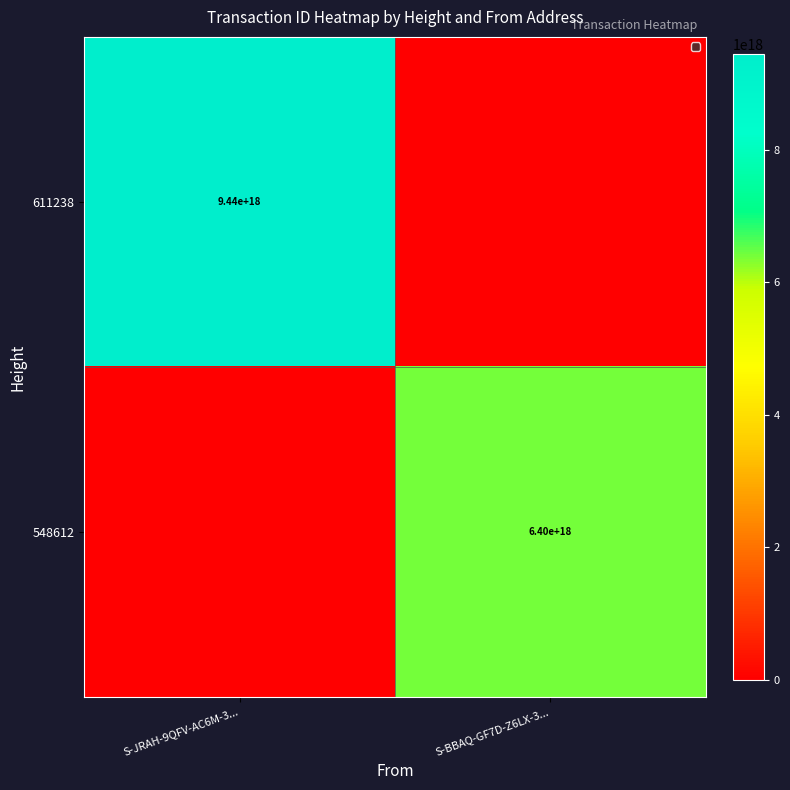

The value of 611238 at S-JRAH-9QFV-AC6M-3... is 9440000000000000000. True or false?

True